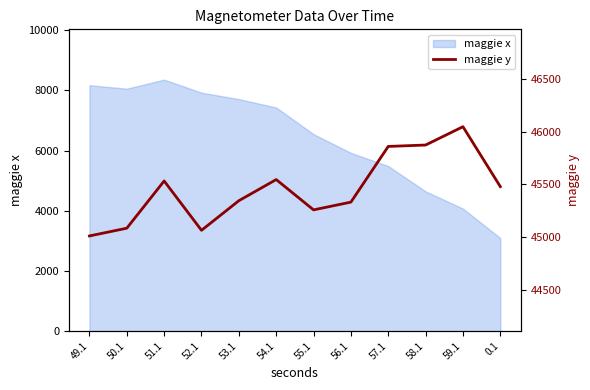

How many points are higher than both their immediate neighbors (excluding endpoints)?

3